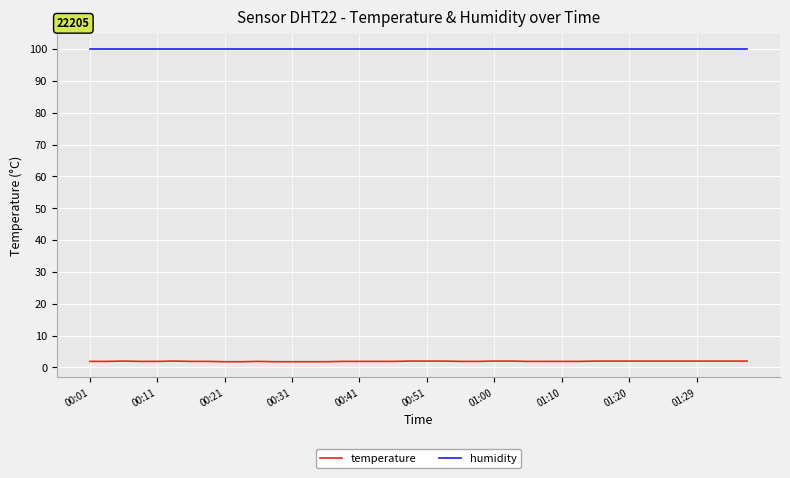

Which series has the largest total across all categories?

humidity